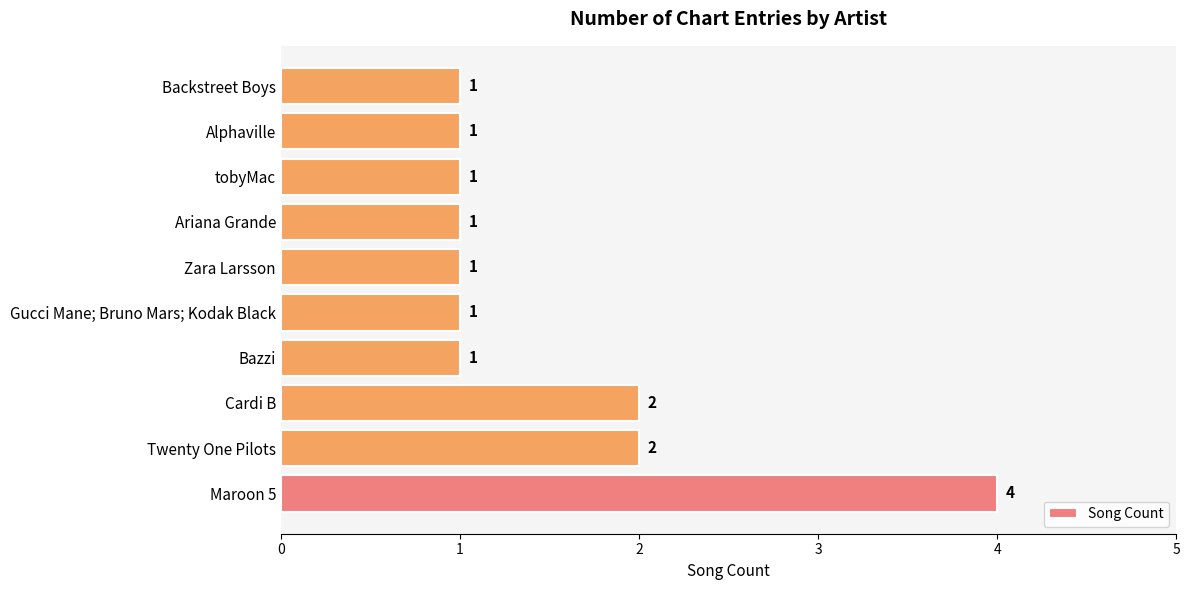

Is it true that the value at Ariana Grande is 1?

True